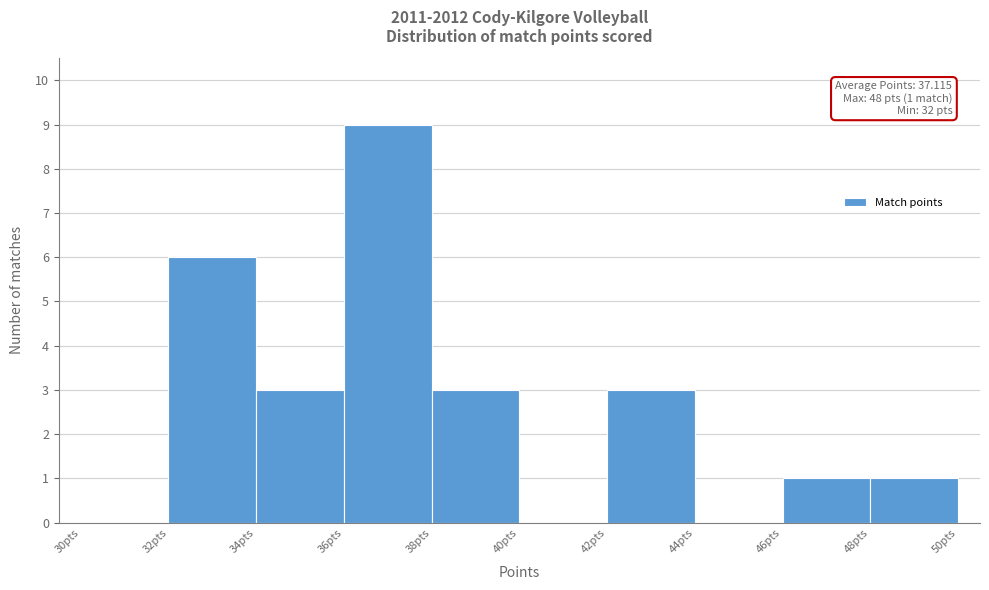

Over which range of the x-axis is the bar tallest?

36 to 38